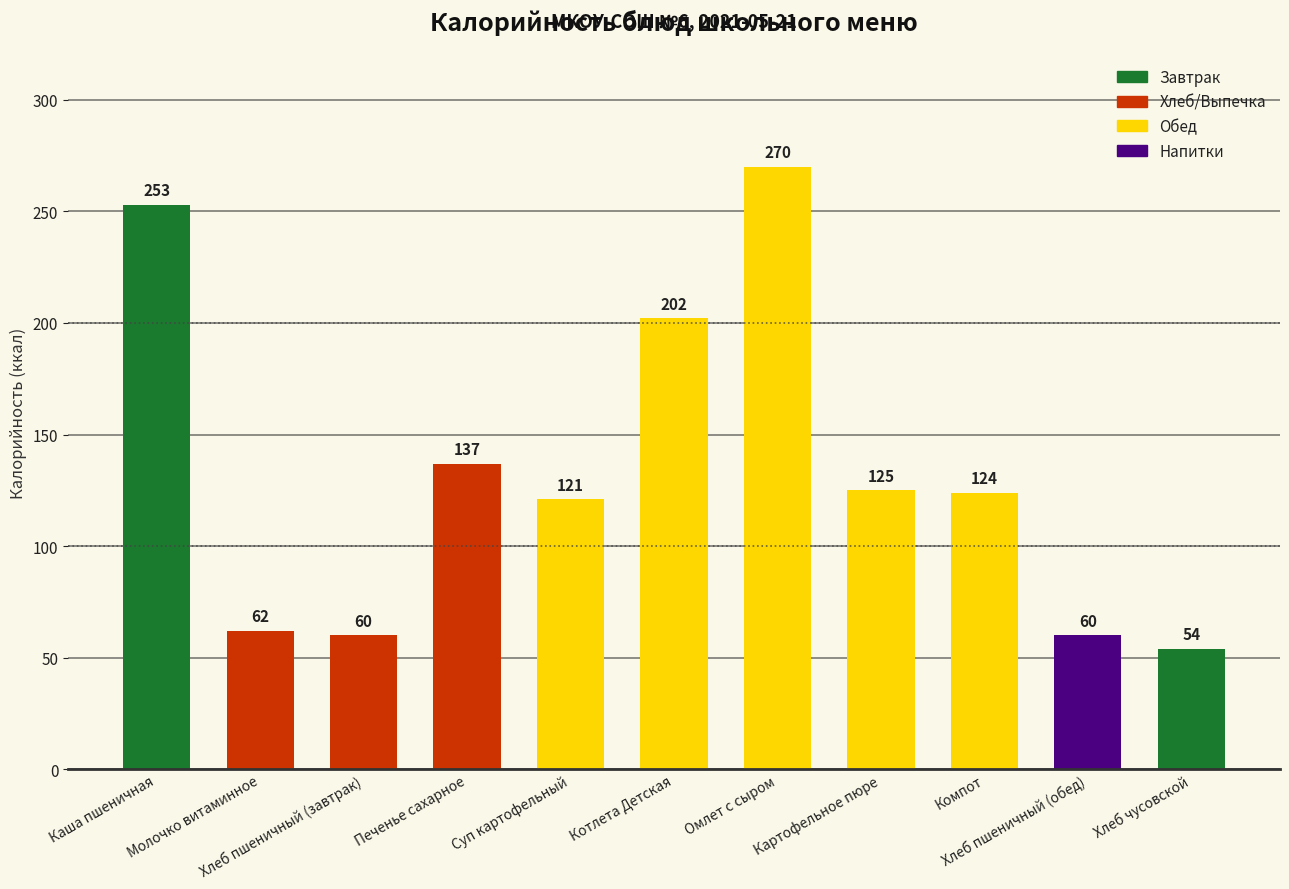

What is the sum of all values?

1468